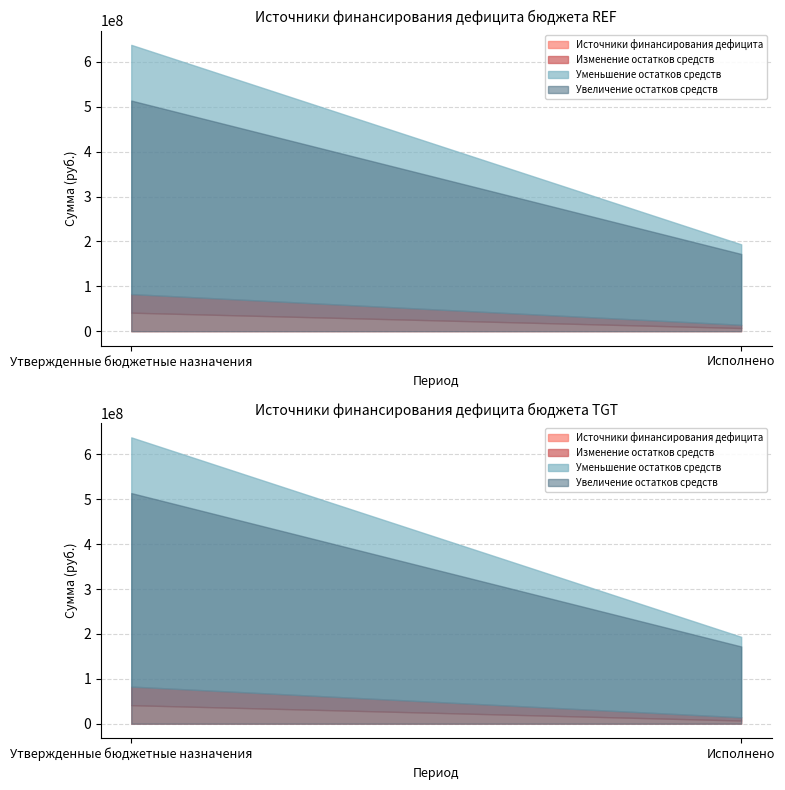

What is the sum of all Источники финансирования дефицита values?

48536567.5